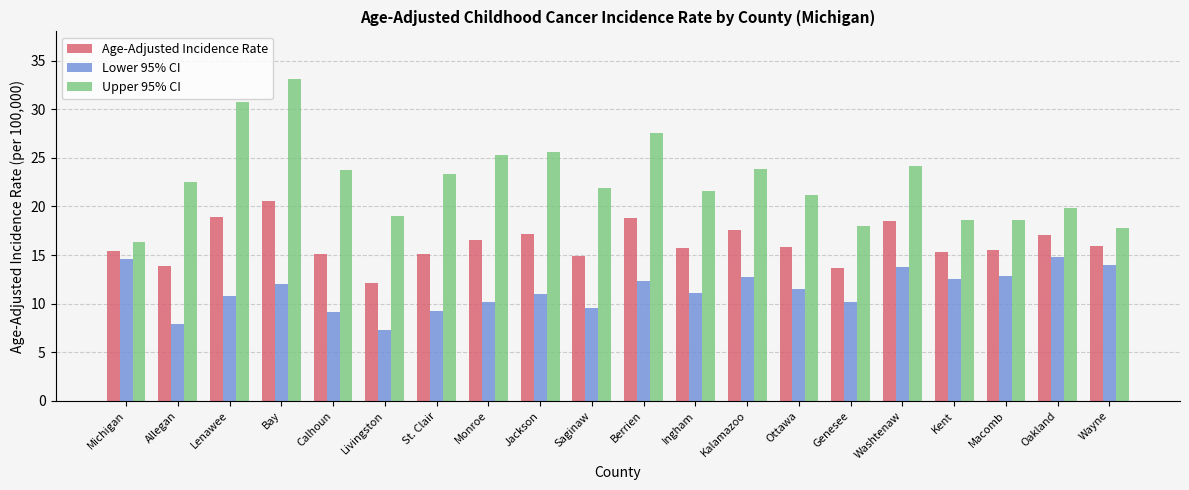

What is the smallest value displayed?

7.3